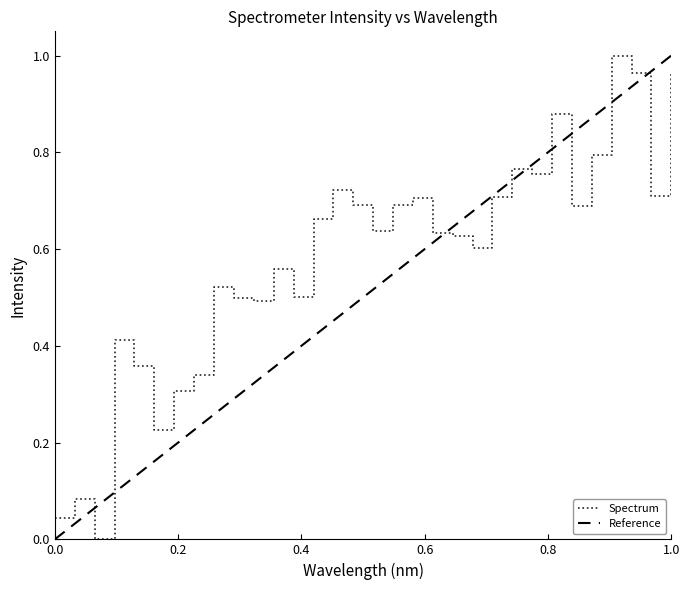

Between 223.7895 and 222.0721, which is larger?

223.7895